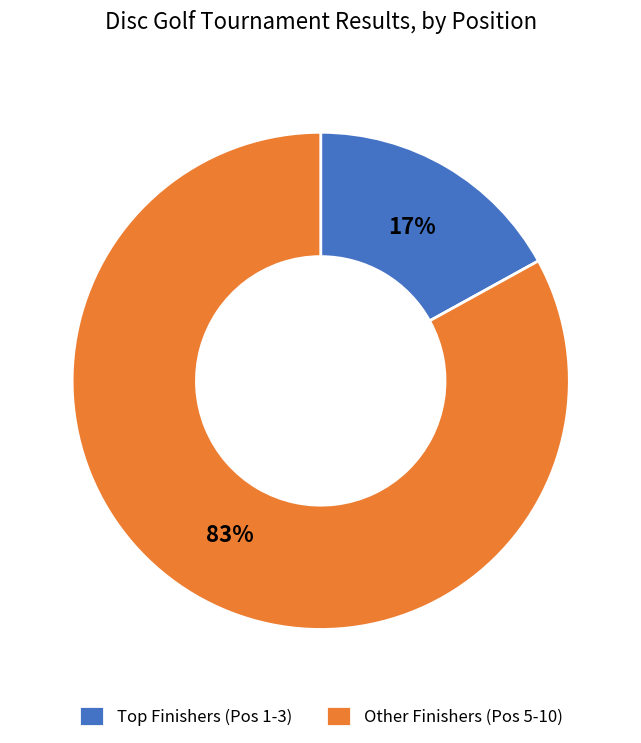

Is there a majority slice in this chart?

Yes